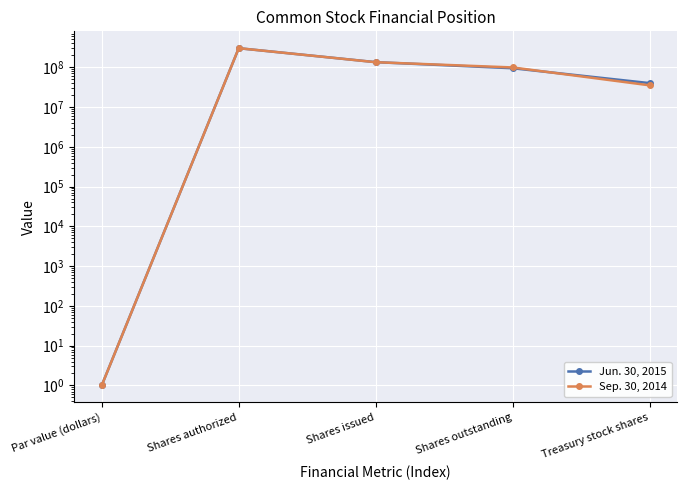

Where do Jun. 30, 2015 and Sep. 30, 2014 first cross each other?

Shares issued and Shares outstanding